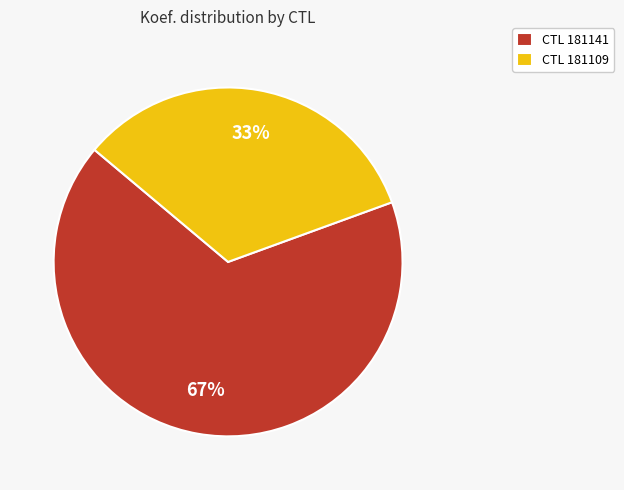

How many segments does this pie chart have?

2